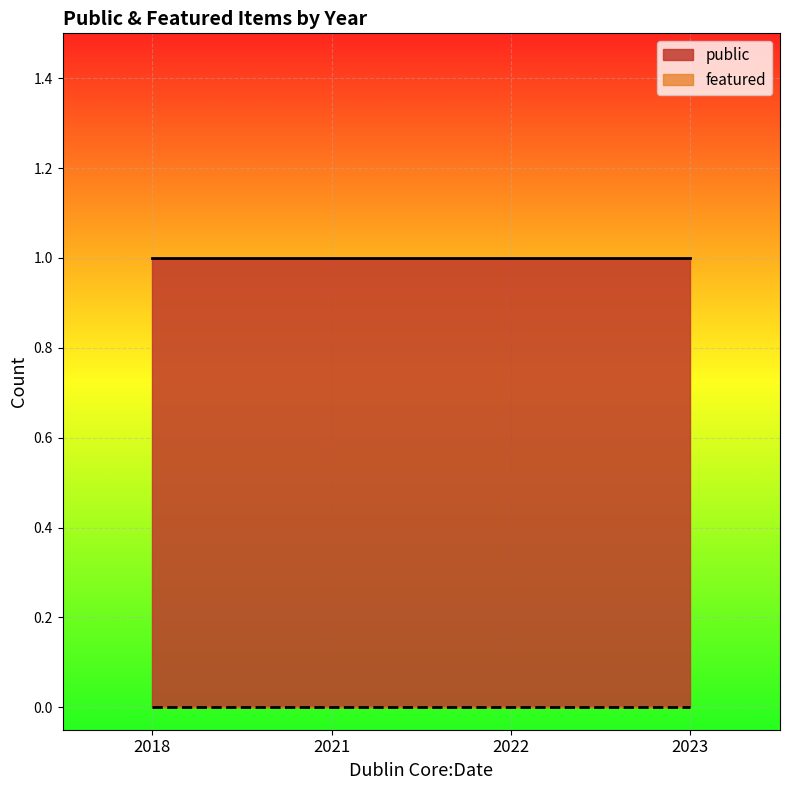

What are all the series names shown in the legend?

public, featured